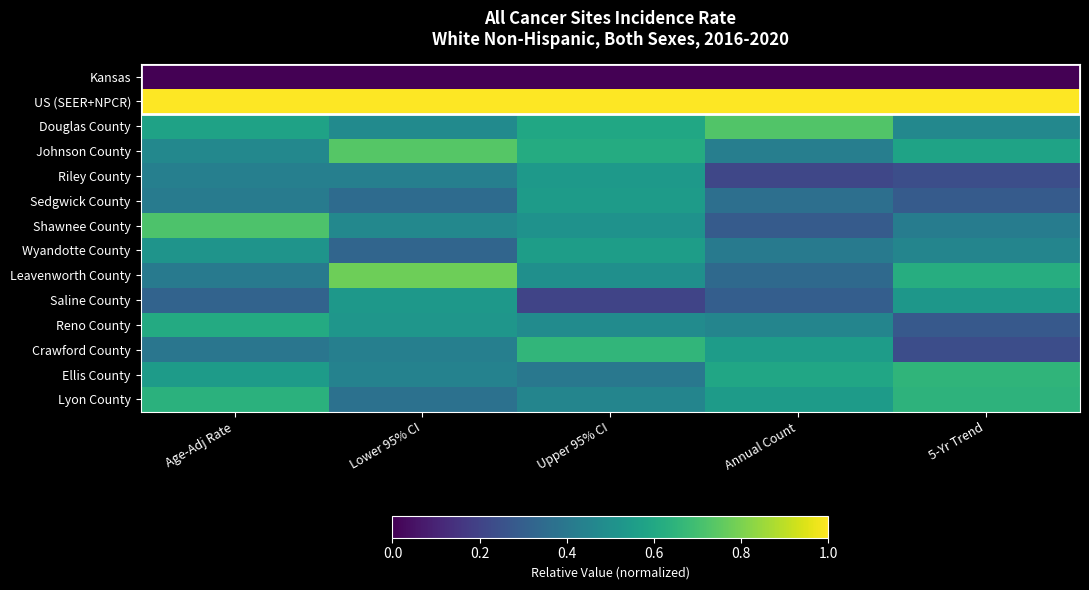

At which category is the sum across all series the highest?

Upper 95% CI